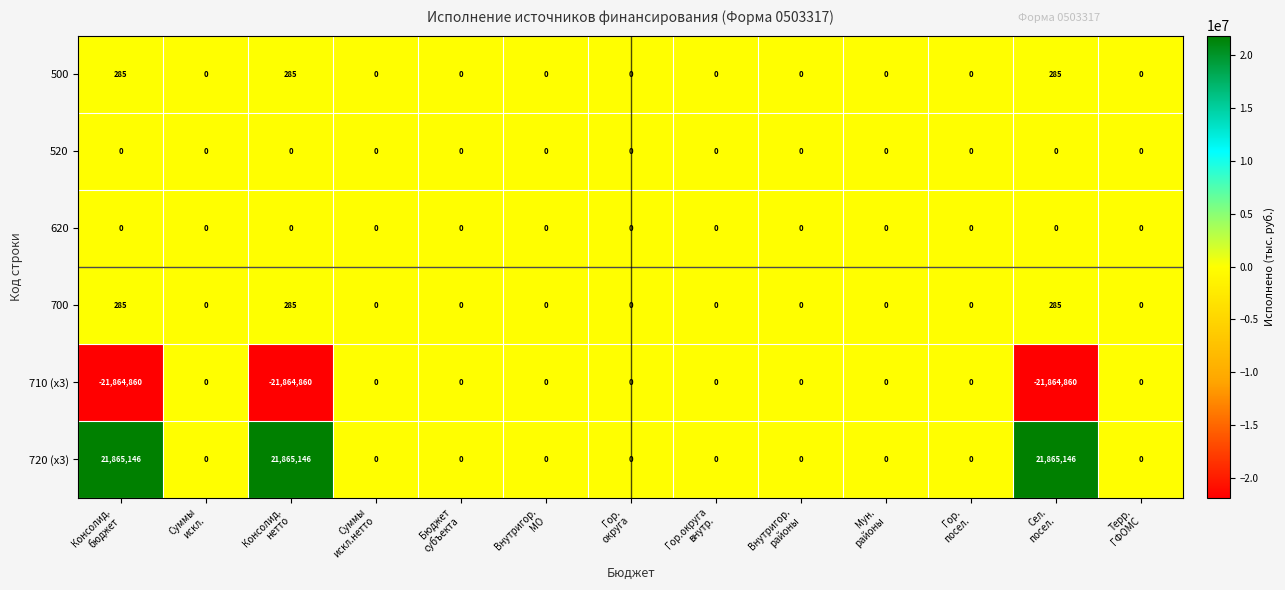

Which series has the largest total across all categories?

720 (x3)